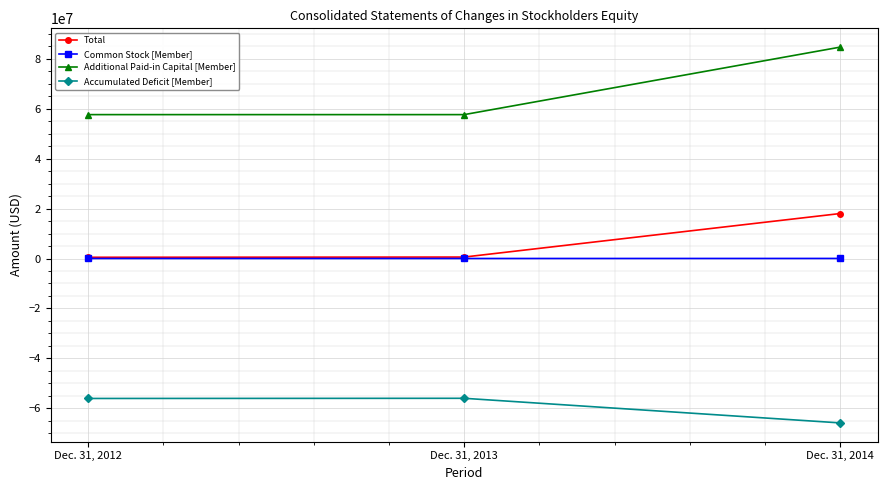

What is the sum of the Common Stock [Member] values at Dec. 31, 2014 and Dec. 31, 2012?

41109